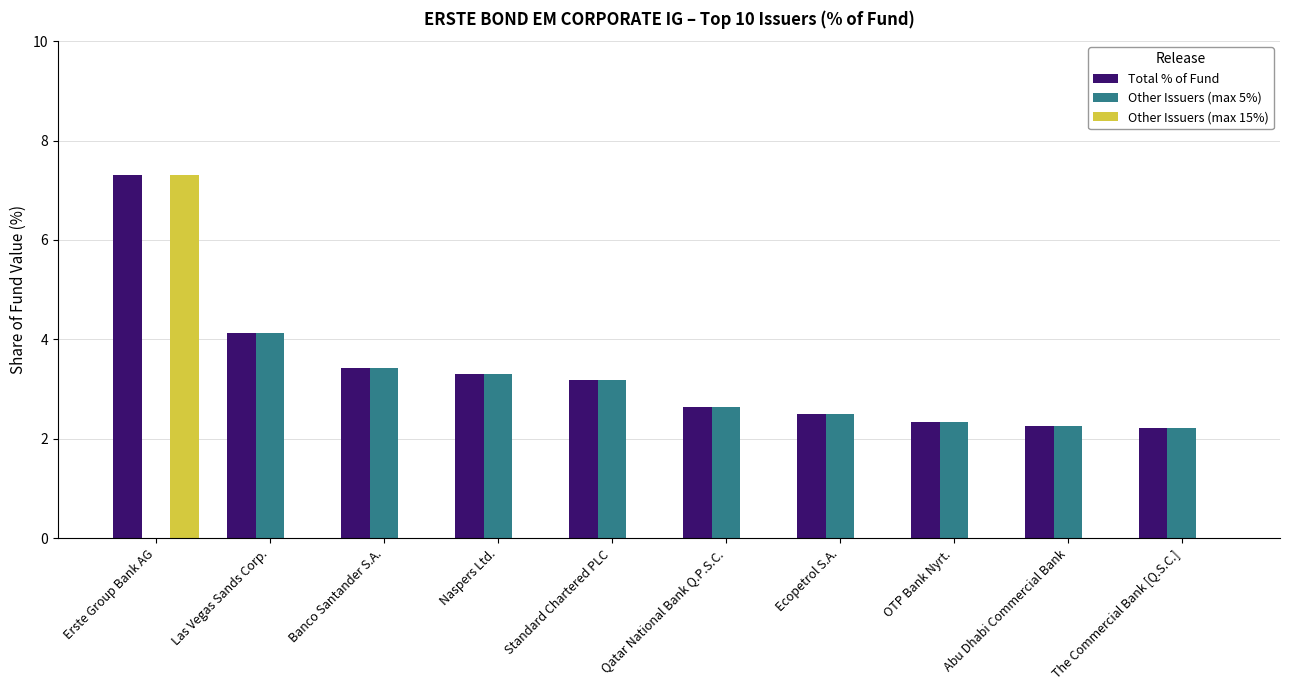

What is the total value across all series at Abu Dhabi Commercial Bank?

4.5